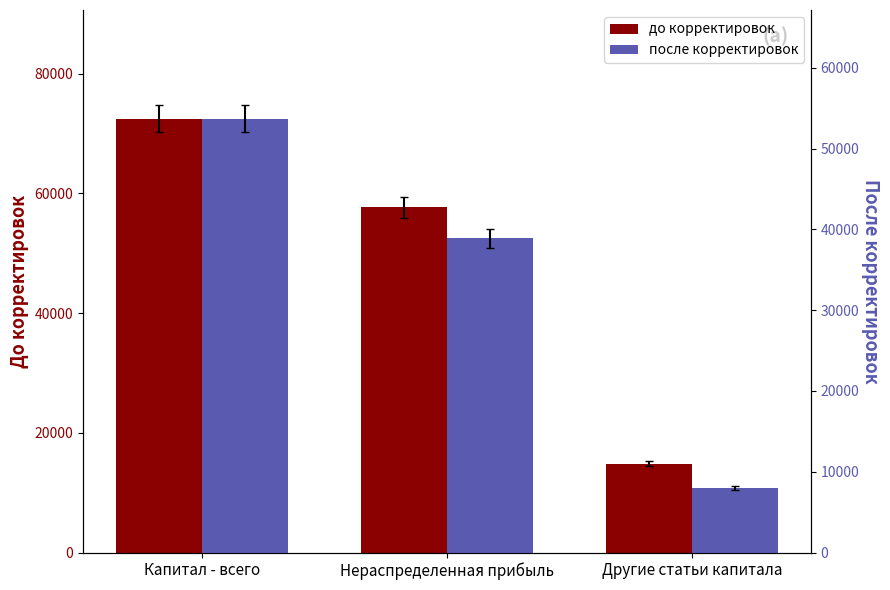

Rank the categories by после корректировок value from lowest to highest.

Другие статьи капитала, Нераспределенная прибыль, Капитал - всего